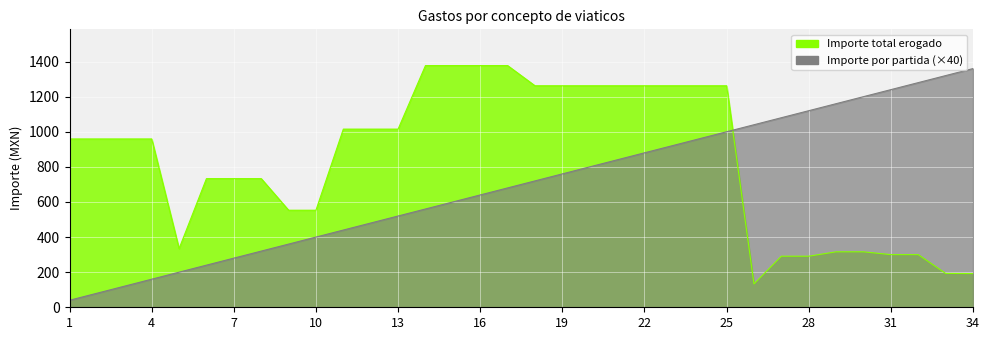

Between which two adjacent categories do Importe por partida and Importe total erogado first intersect?

25 and 26